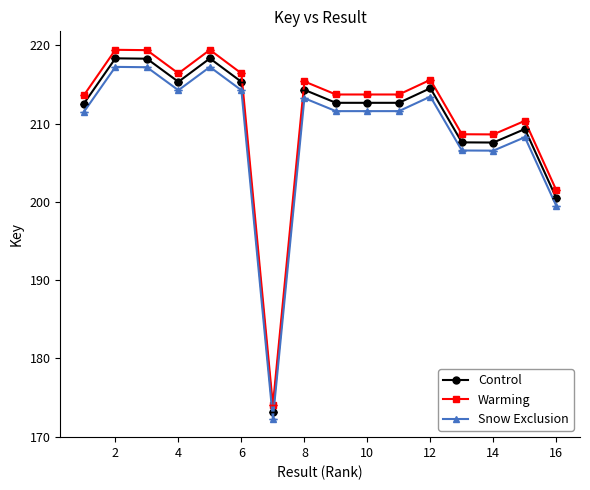

Rank the series by their average value, from highest to lowest.

Warming, Control, Snow Exclusion